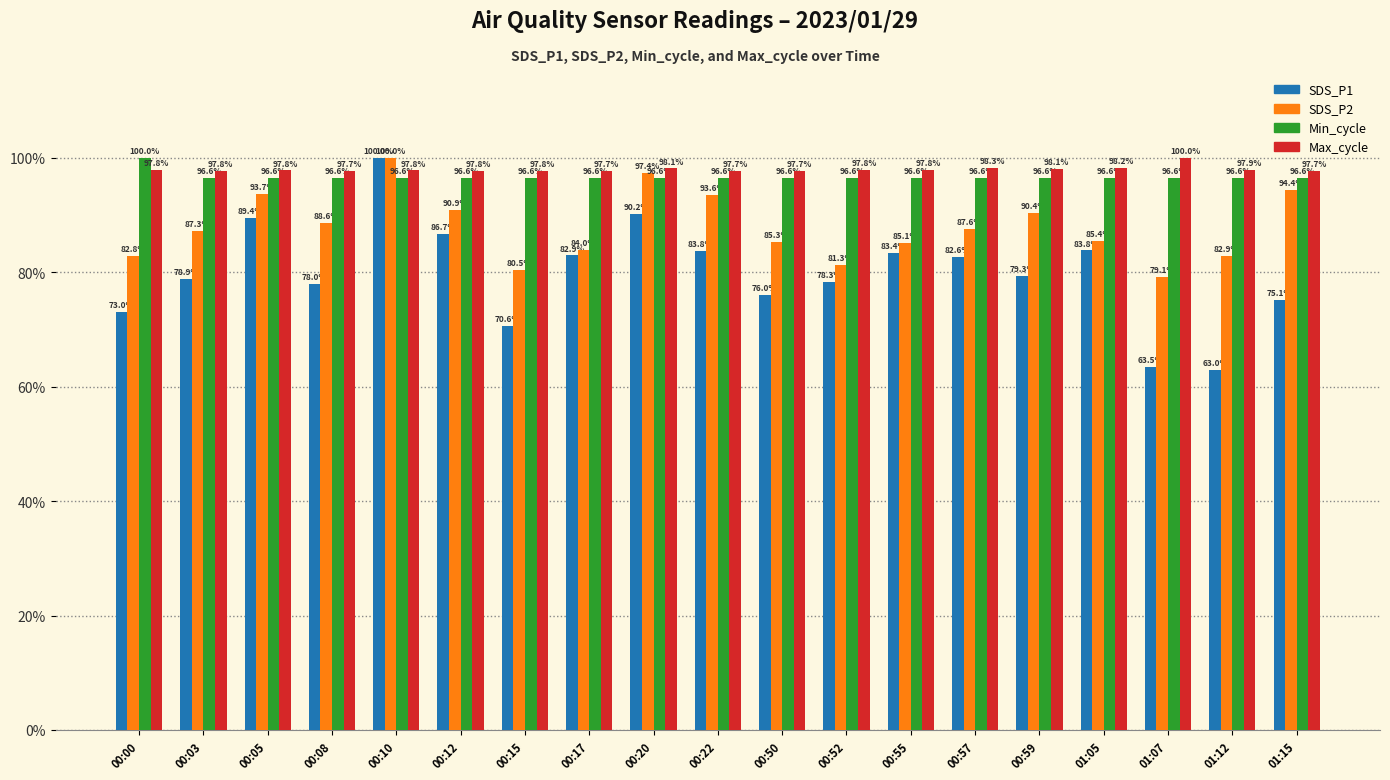

What is the label of the 15th bar from the left?

00:59